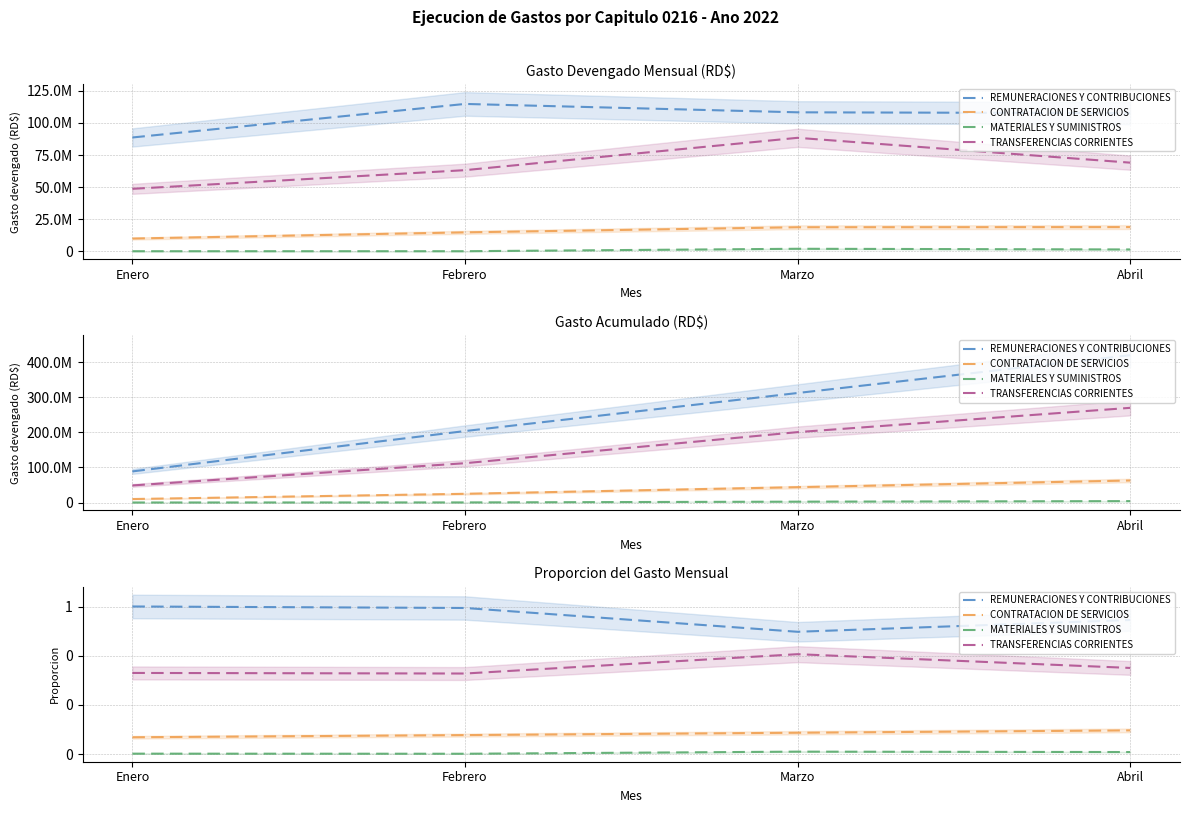

Where is the first local minimum for REMUNERACIONES Y CONTRIBUCIONES?

Marzo